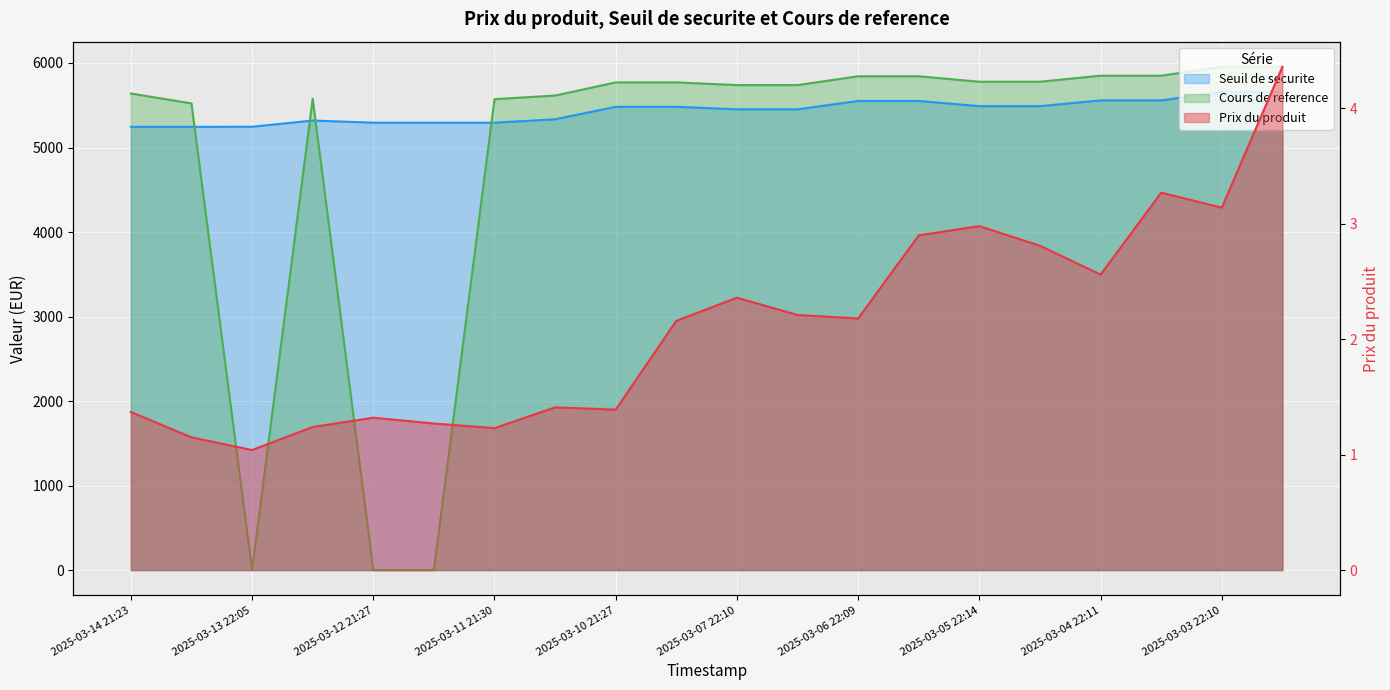

Reading left to right, transcribe all the data shown in this chart.

Prix du produit: 2025-03-14 21:23=1.4	2025-03-14 07:54=1.1	2025-03-13 22:05=1.0	2025-03-13 07:56=1.2	2025-03-12 21:27=1.3	2025-03-12 07:45=1.3	2025-03-11 21:30=1.2	2025-03-11 07:09=1.4	2025-03-10 21:27=1.4	2025-03-10 07:49=2.2	2025-03-07 22:10=2.4	2025-03-07 07:51=2.2	2025-03-06 22:09=2.2	2025-03-06 07:23=2.9	2025-03-05 22:14=3.0	2025-03-05 07:18=2.8	2025-03-04 22:11=2.6	2025-03-04 07:13=3.3	2025-03-03 22:10=3.1	2025-03-03 07:51=4.4
Seuil de securite: 2025-03-14 21:23=5244.6	2025-03-14 07:54=5244.6	2025-03-13 22:05=5245.4	2025-03-13 07:56=5319.0	2025-03-12 21:27=5293.5	2025-03-12 07:45=5293.5	2025-03-11 21:30=5293.5	2025-03-11 07:09=5333.8	2025-03-10 21:27=5481.7	2025-03-10 07:49=5481.7	2025-03-07 22:10=5451.6	2025-03-07 07:51=5451.6	2025-03-06 22:09=5550.5	2025-03-06 07:23=5550.5	2025-03-05 22:14=5489.2	2025-03-05 07:18=5489.2	2025-03-04 22:11=5557.2	2025-03-04 07:13=5557.2	2025-03-03 22:10=5656.8	2025-03-03 07:51=5656.8
Cours de reference: 2025-03-14 21:23=5638.9	2025-03-14 07:54=5521.5	2025-03-13 22:05=0.0	2025-03-13 07:56=5576.8	2025-03-12 21:27=0.0	2025-03-12 07:45=0.0	2025-03-11 21:30=5572.1	2025-03-11 07:09=5614.6	2025-03-10 21:27=5770.2	2025-03-10 07:49=5770.2	2025-03-07 22:10=5738.5	2025-03-07 07:51=5738.5	2025-03-06 22:09=5842.6	2025-03-06 07:23=5842.6	2025-03-05 22:14=5778.1	2025-03-05 07:18=5778.1	2025-03-04 22:11=5849.7	2025-03-04 07:13=5849.7	2025-03-03 22:10=5954.5	2025-03-03 07:51=5954.5